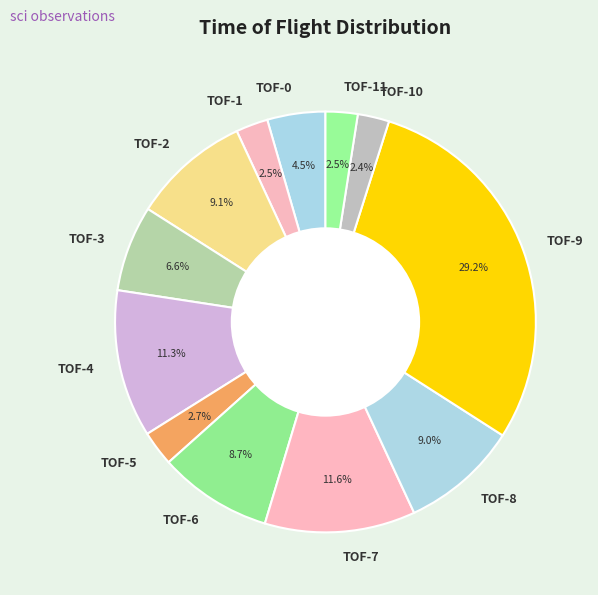

Does any single category account for the majority?

No